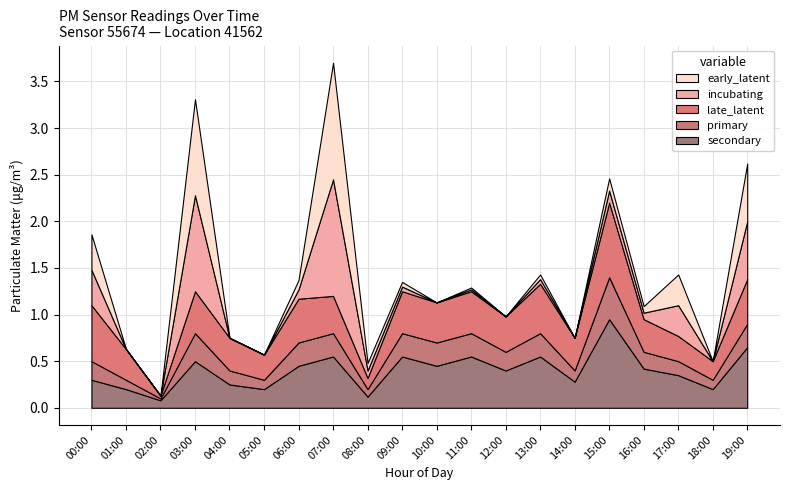

In P1_upper, how many points are higher than both neighbors (excluding endpoints)?

6